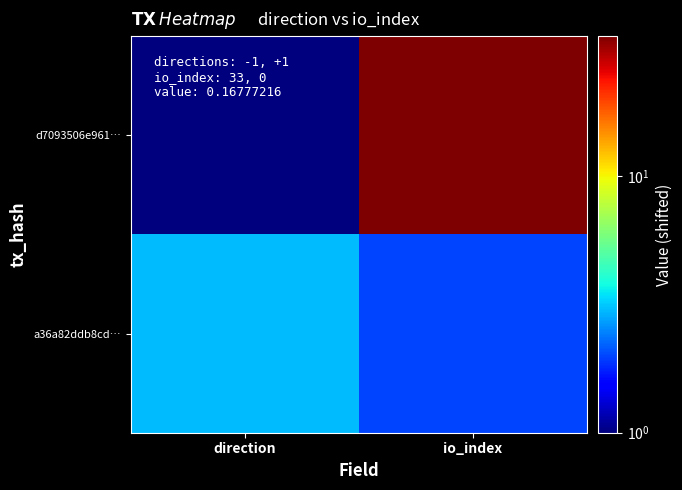

At which category is the sum across all series the highest?

io_index